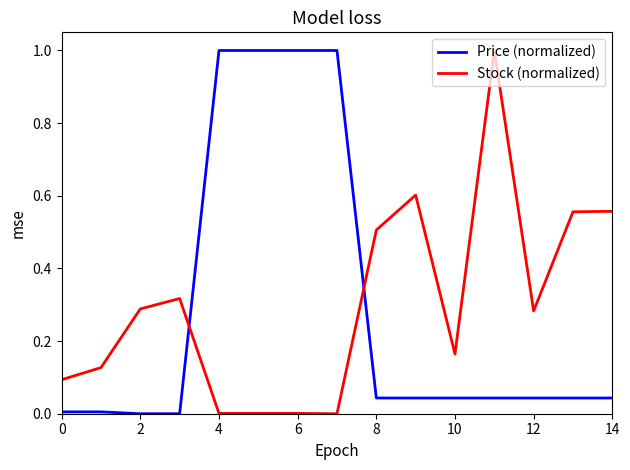

What is the difference between the maximum and minimum values in the Price (normalized) series?

1.0